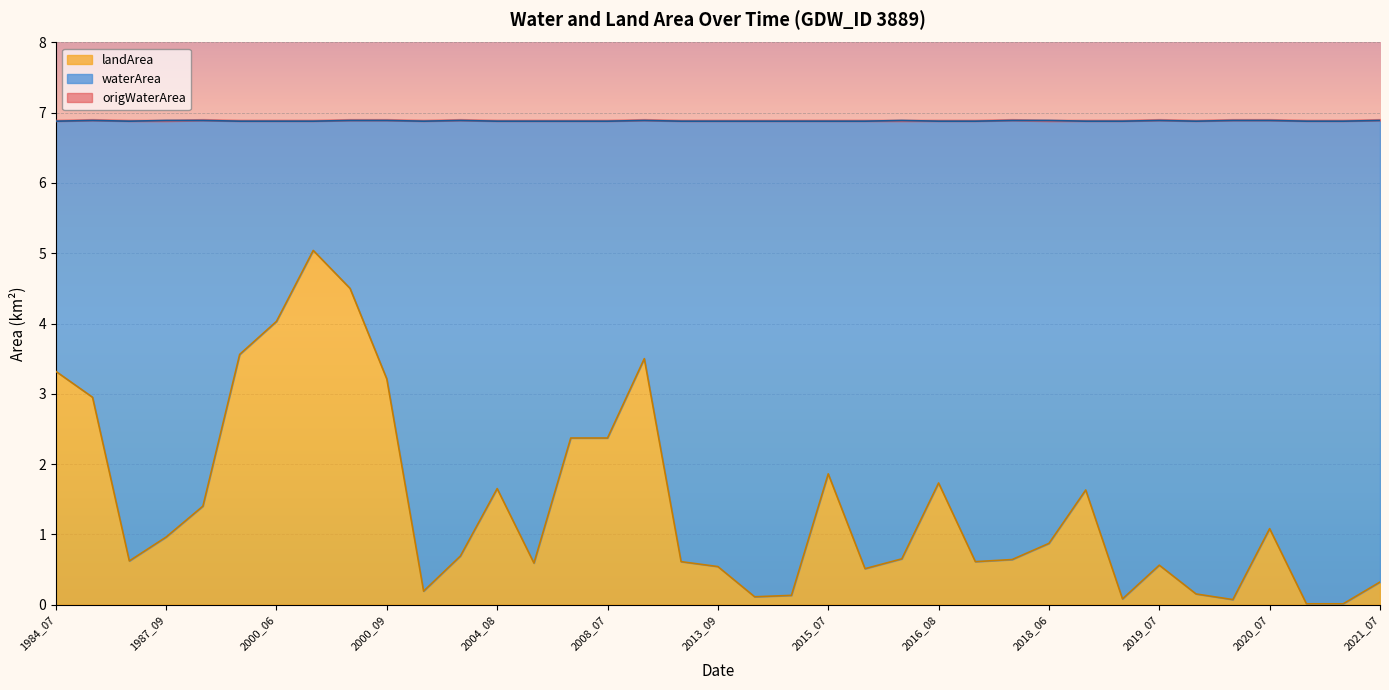

At which label is origWaterArea closest to 4?

1985_10